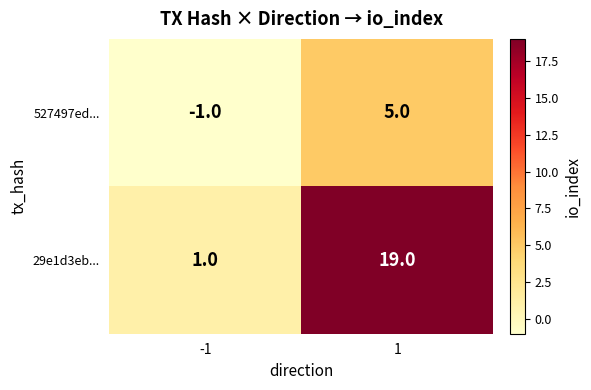

What is the sum of all 527497ed... values?

4